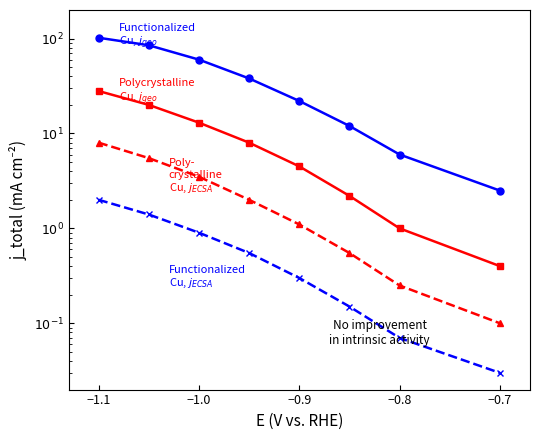

What is the label of the 6th point from the right?

−1.0